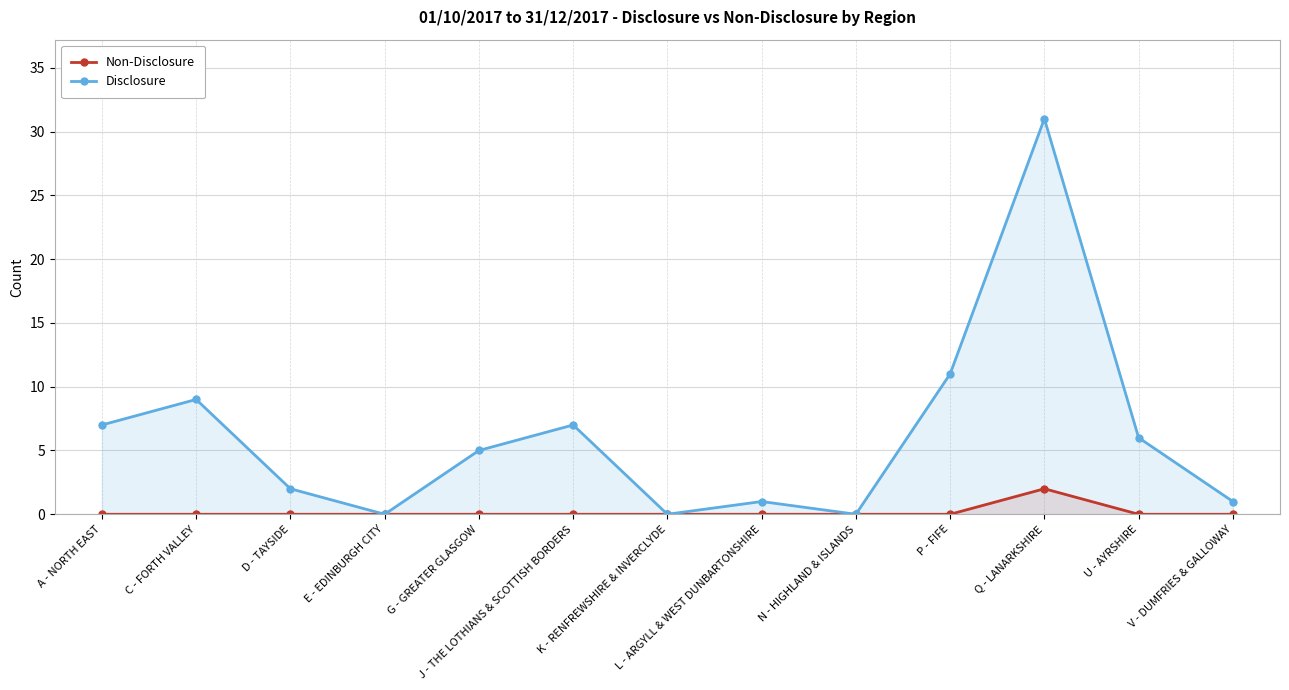

How many lines are shown in the chart?

2